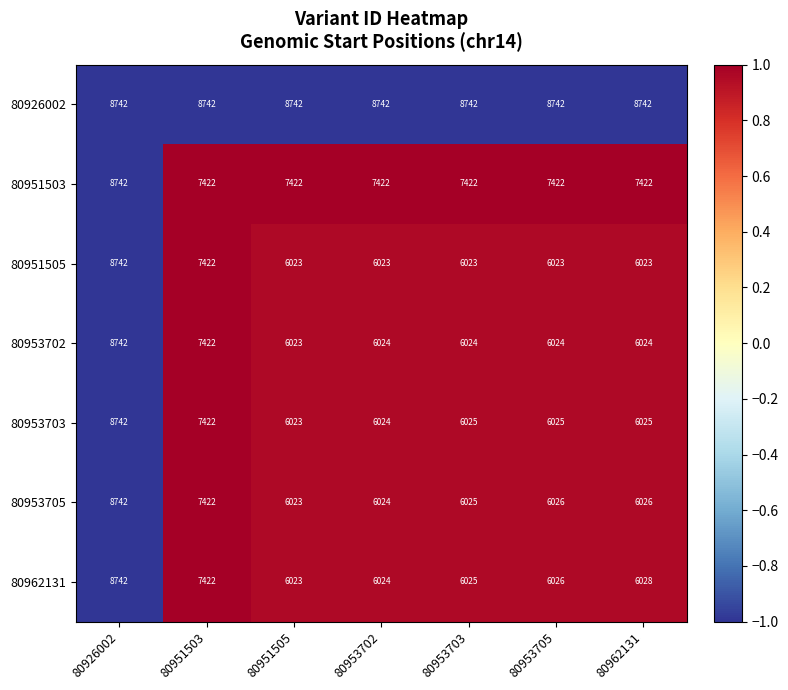

At which category is the sum across all series the highest?

80926002